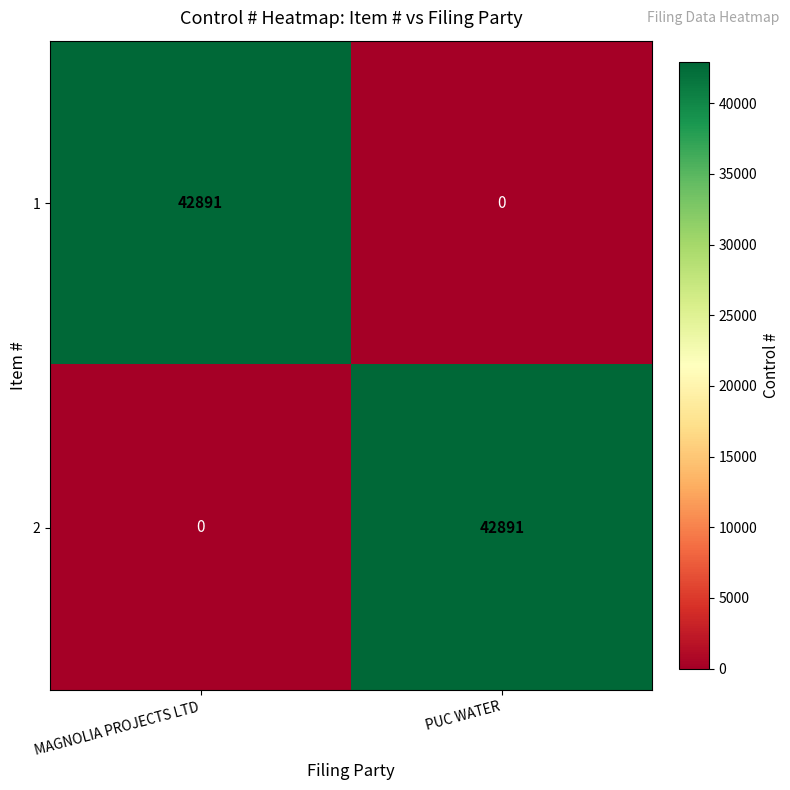

What is the total value across all series at PUC WATER?

42891